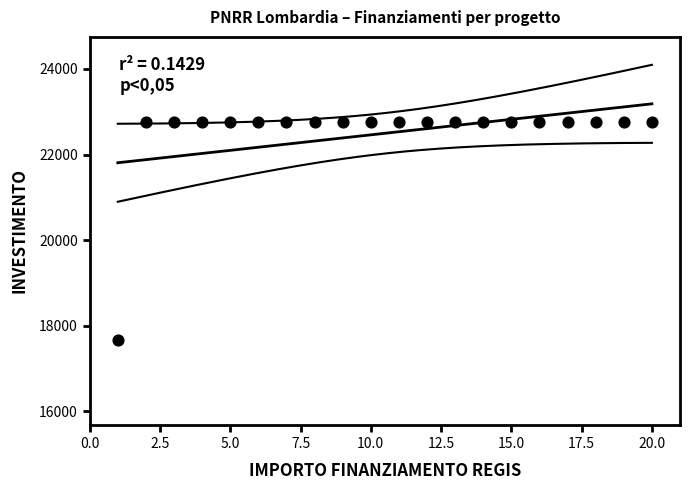

What is the range of X values (max minus min)?

19.0